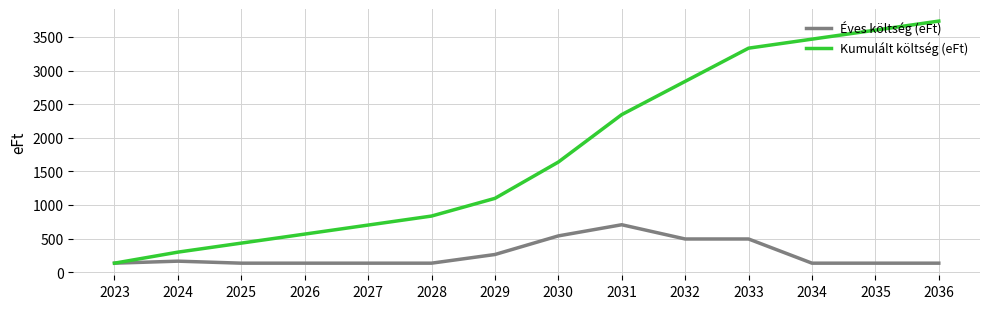

True or false: Kumulált költség (eFt) has more than 2 points higher than both neighbors.

False